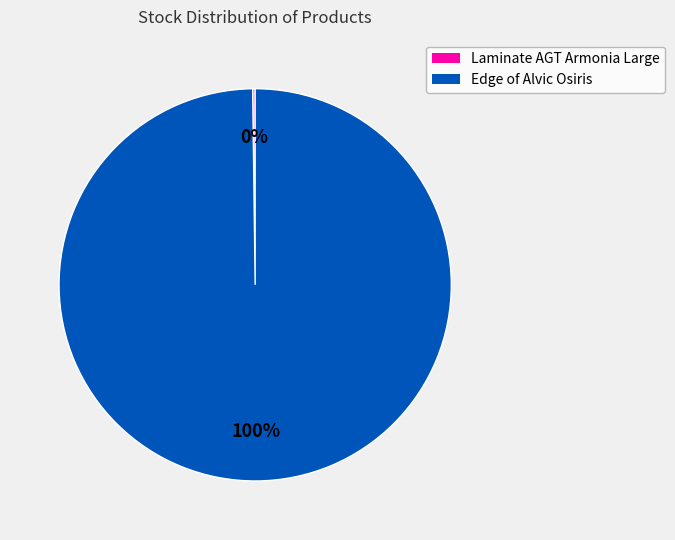

Is there a majority slice in this chart?

Yes